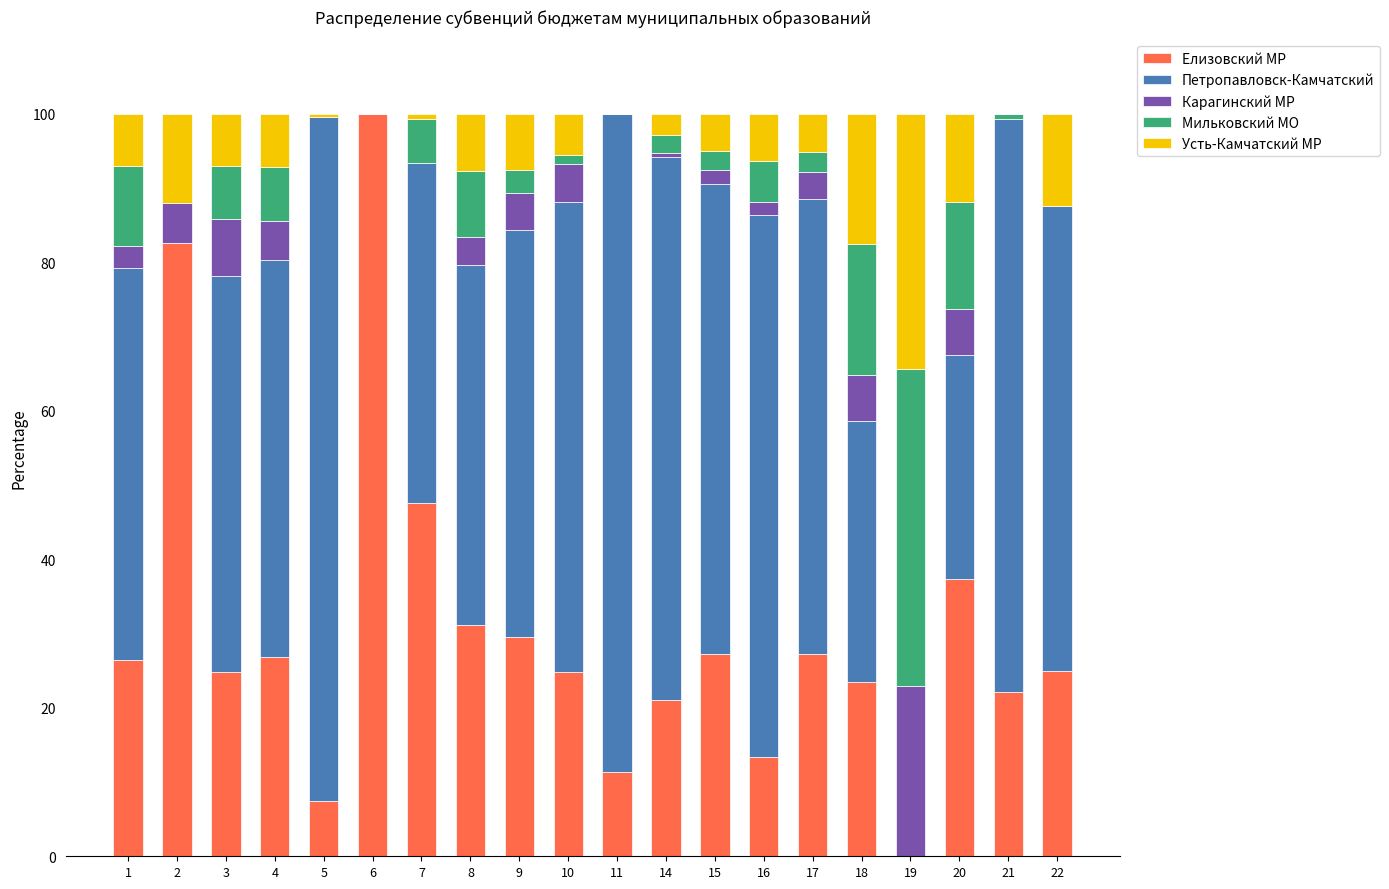

What is the total value across all series at 4?

100.0